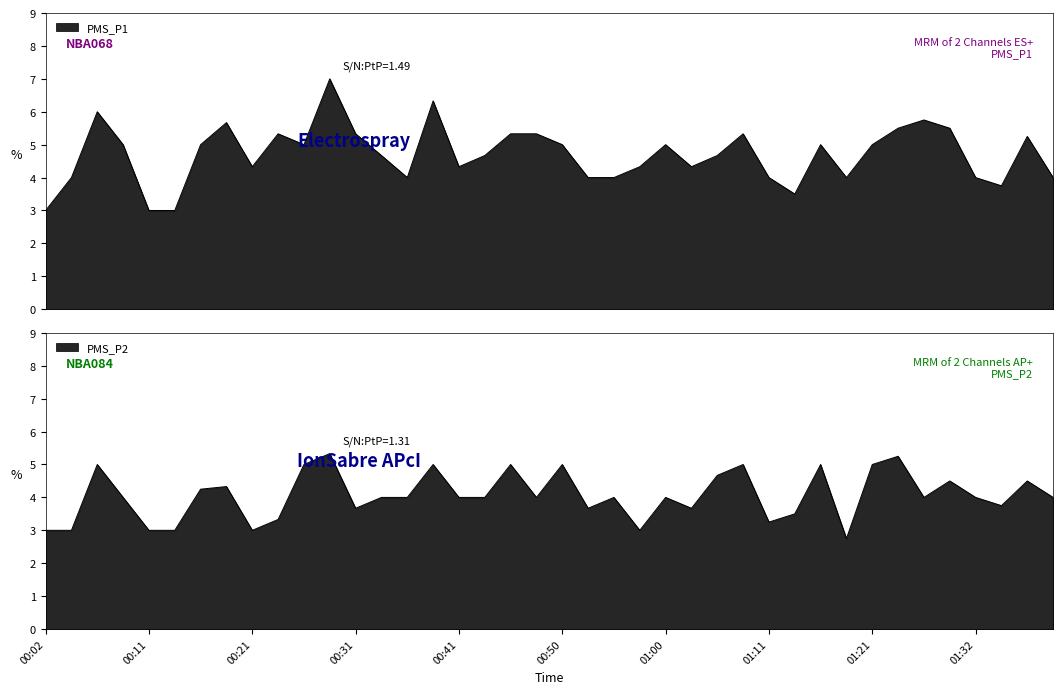

How many lines are shown in the chart?

2